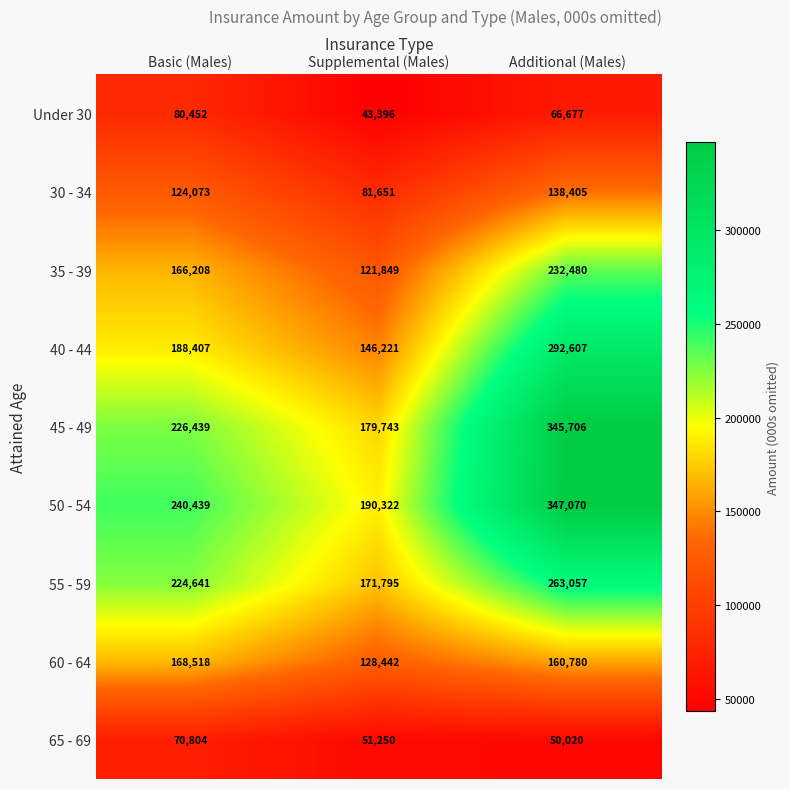

Which series has the largest range (max minus min)?

45 - 49